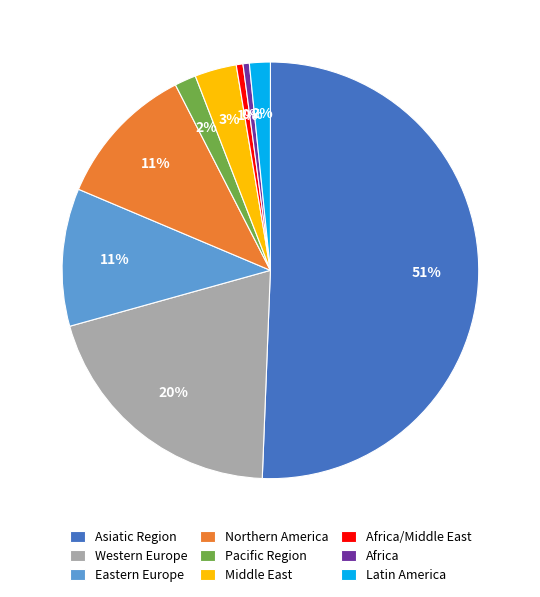

To the nearest percent, what is the average slice percentage?

11%